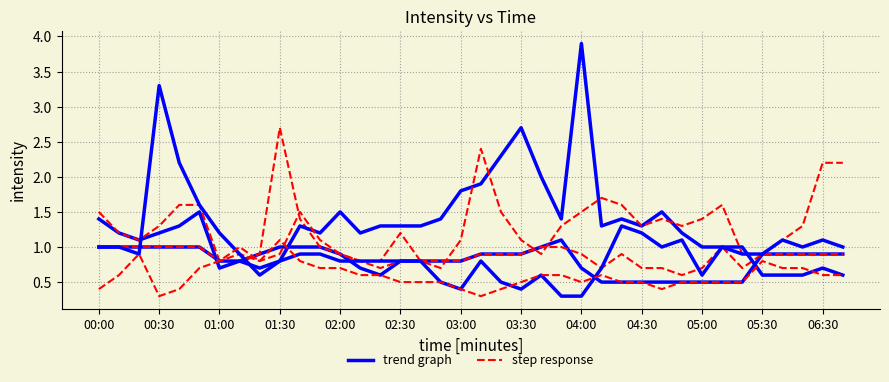

What are all the series names shown in the legend?

trend graph, step response